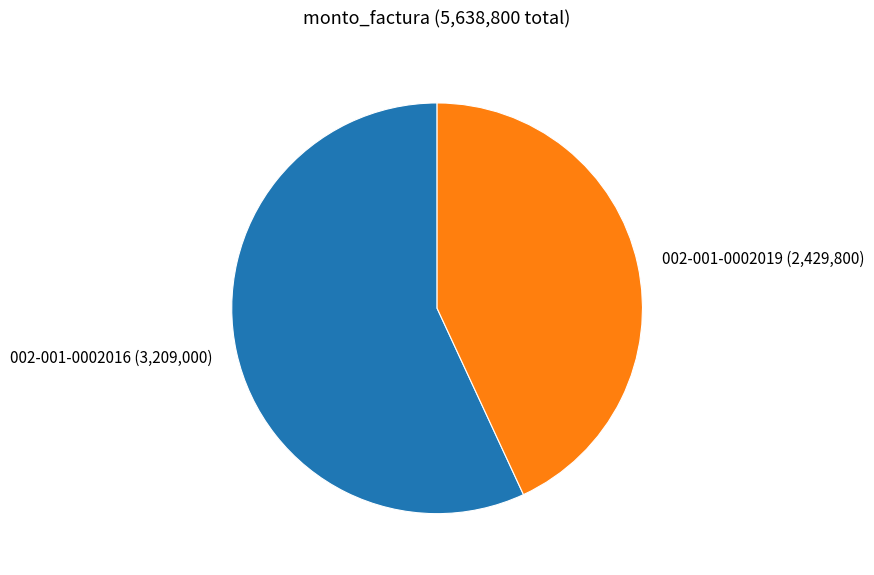

Combined, do 002-001-0002019 (2,429,800) and 002-001-0002016 (3,209,000) account for over 50%?

Yes